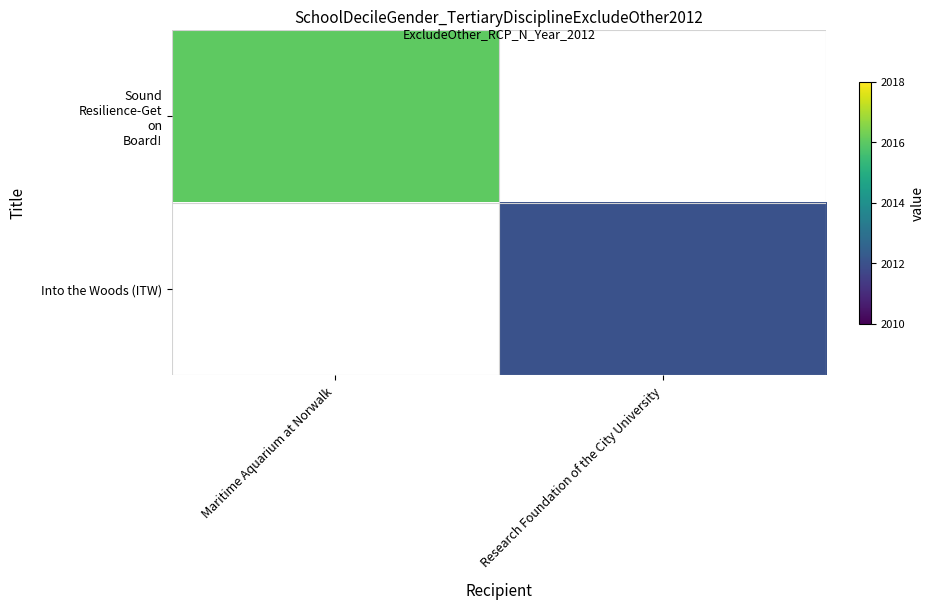

At how many categories does at least one series exceed 2013?

1